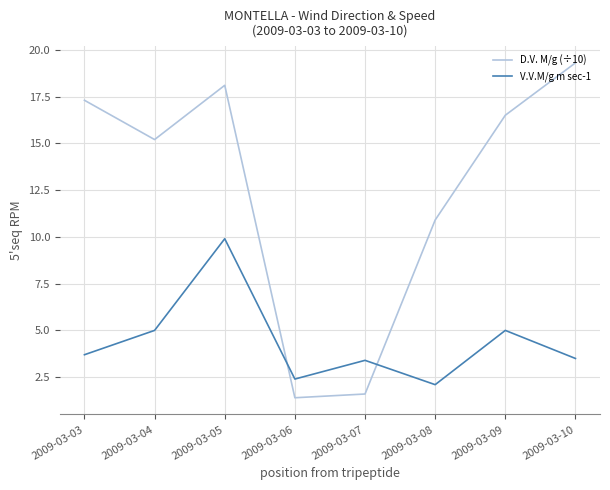

Which label corresponds to the largest value in the chart?

2009-03-10